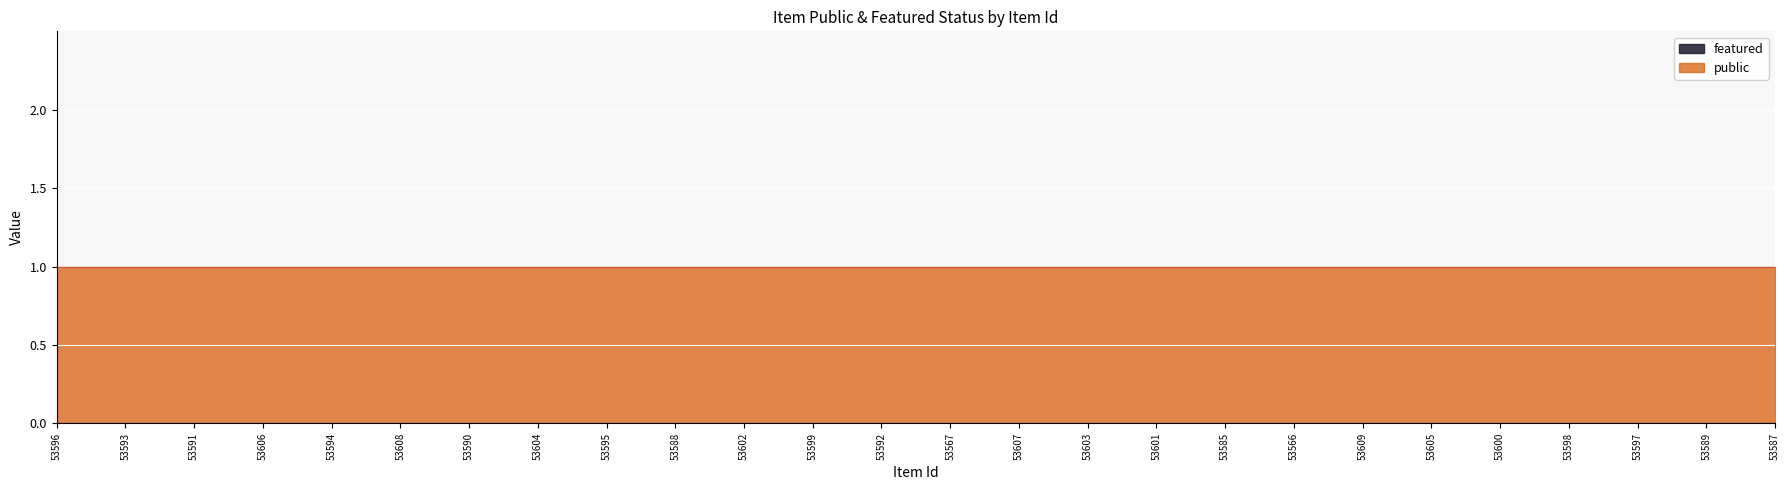

What is the minimum value for public?

1